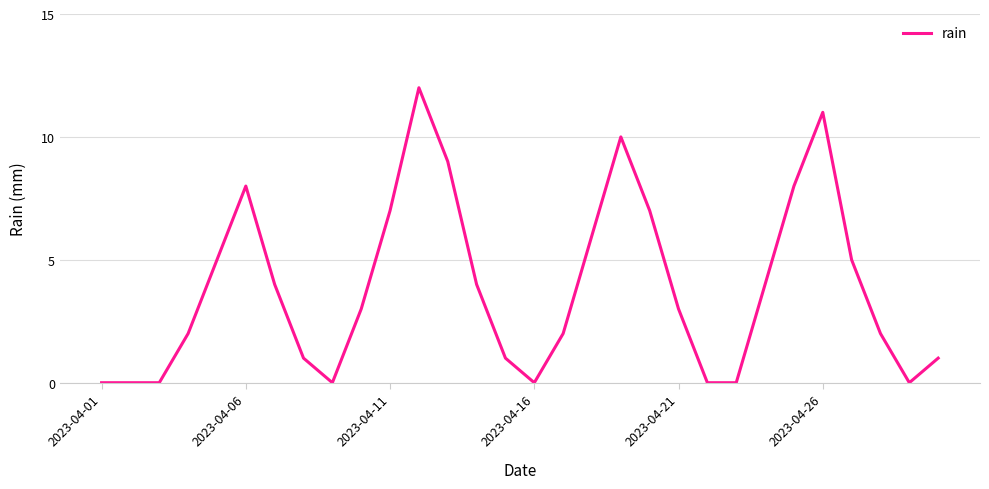

What is the difference between the maximum and minimum values?

12